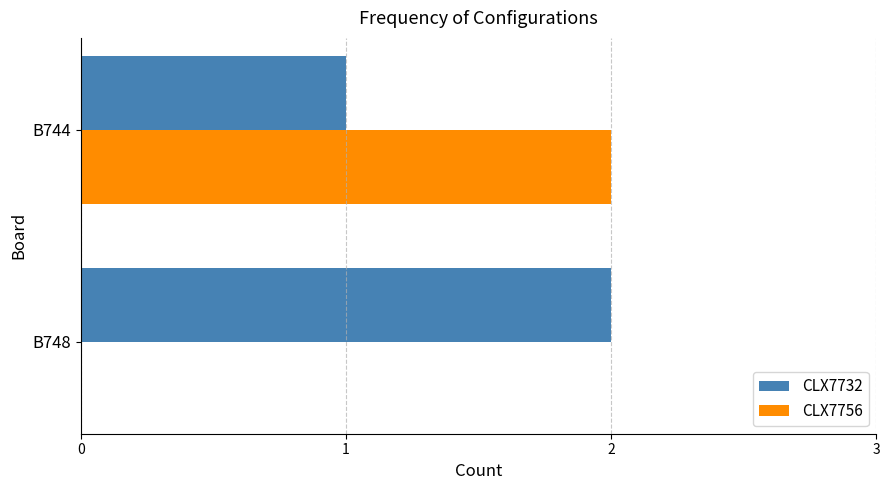

Is the value of CLX7732 at B744 greater than the value of CLX7756 at B748?

Yes